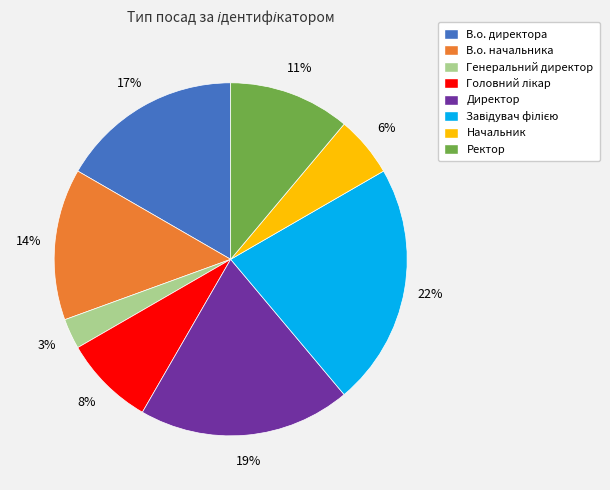

Between В.о. директора and Ректор, which is larger?

В.о. директора